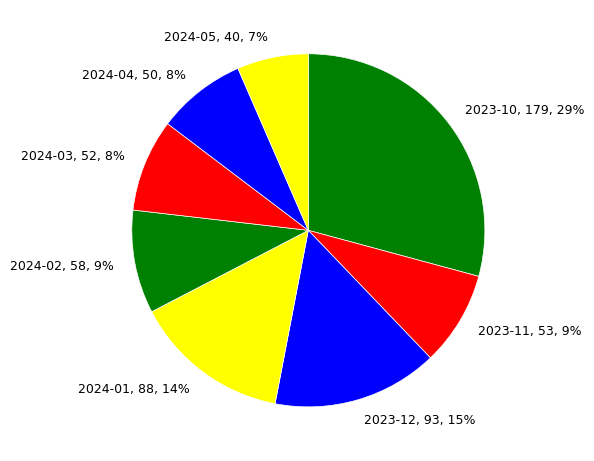

What percentage is the 2023-10 slice, to the nearest percent?

29%